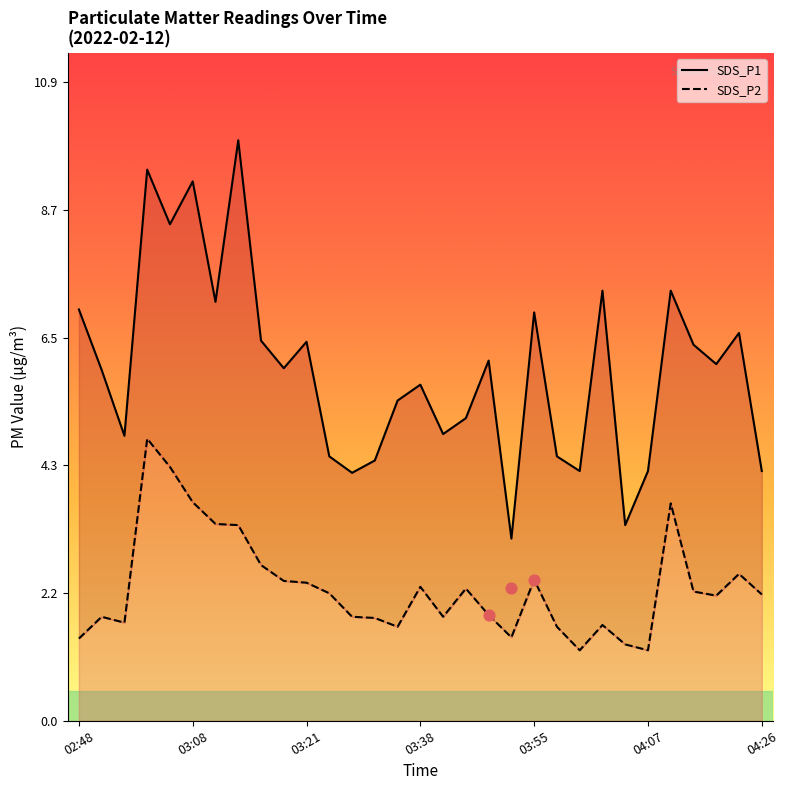

Which series reaches the minimum Y coordinate?

SDS_P2